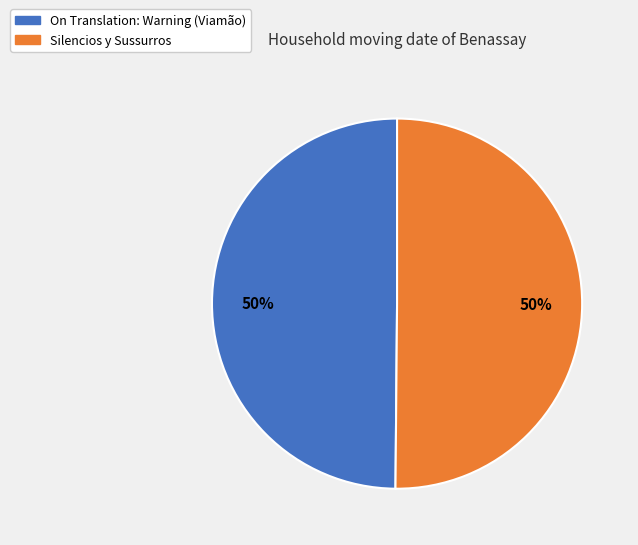

The Silencios y Sussurros slice represents 50% of the pie. True or false?

True